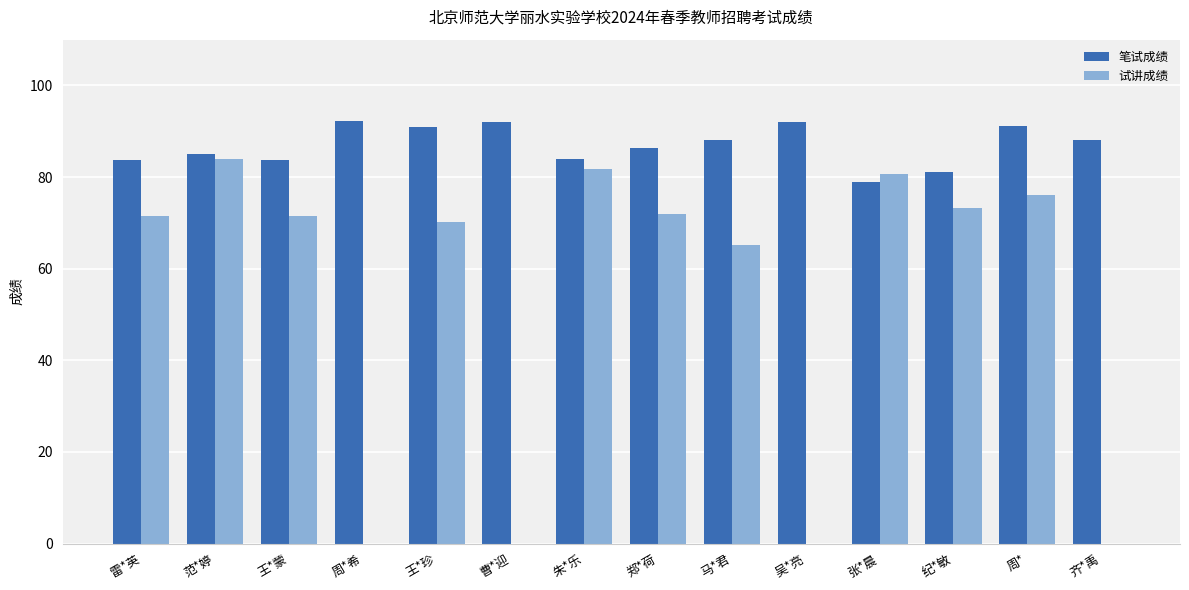

At which category is the sum across all series the highest?

范*婷